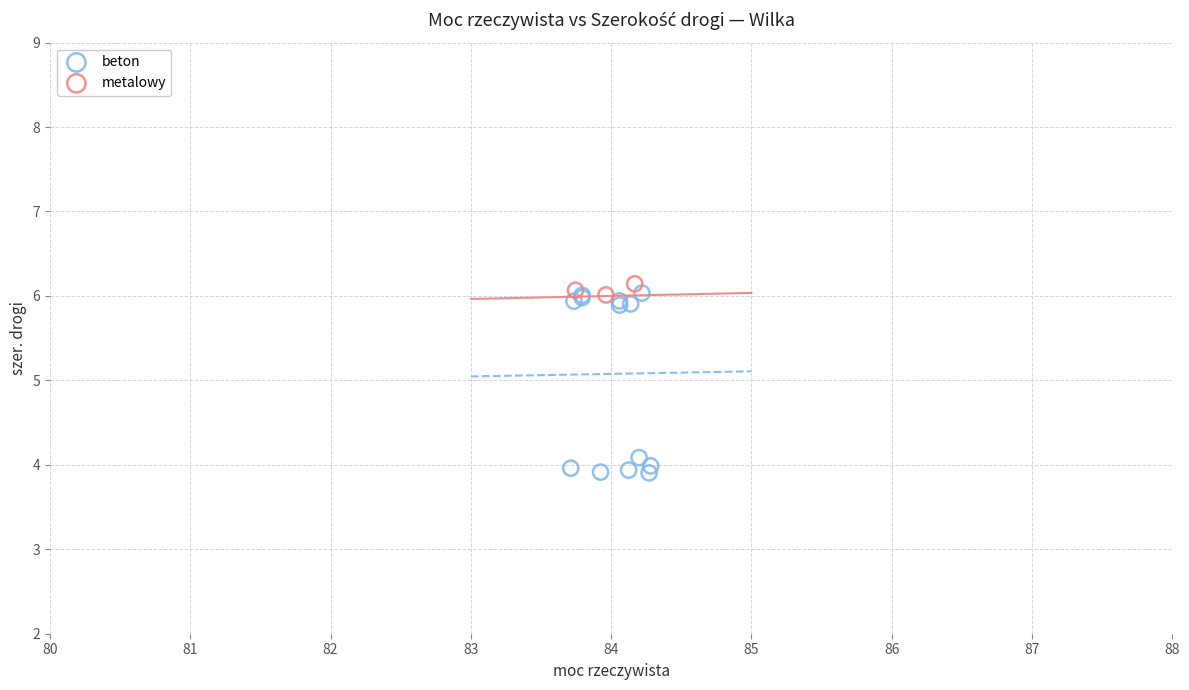

Which series has the largest Y range (max minus min)?

beton